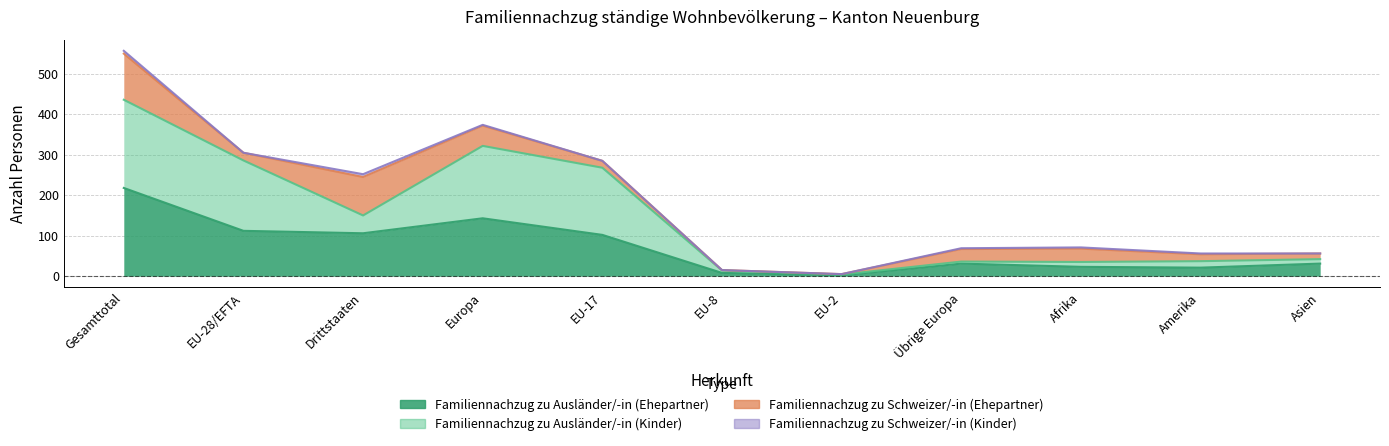

What is the greatest value displayed?

436